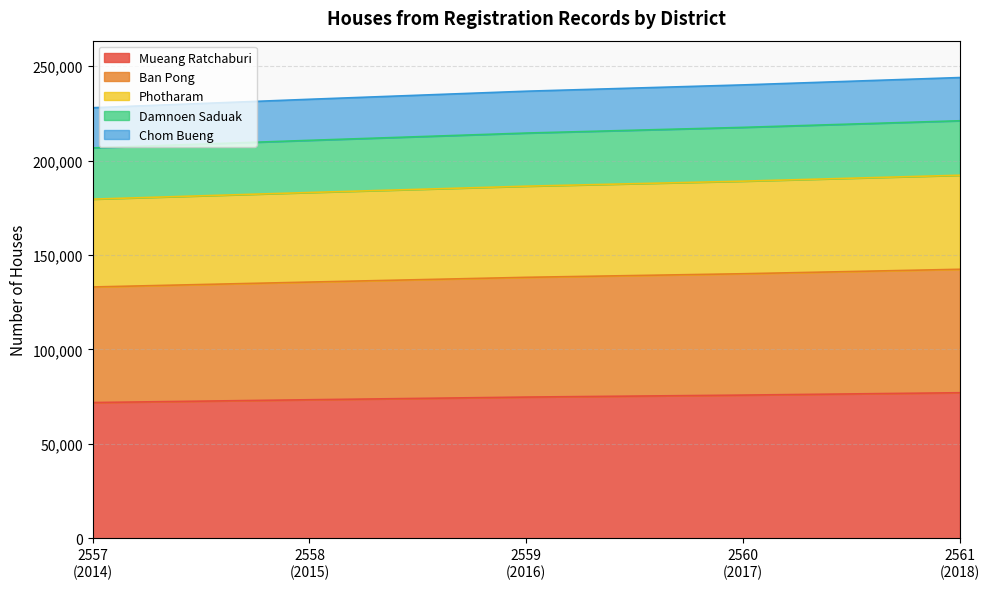

True or false: Chom Bueng and Damnoen Saduak intersect in this chart.

False